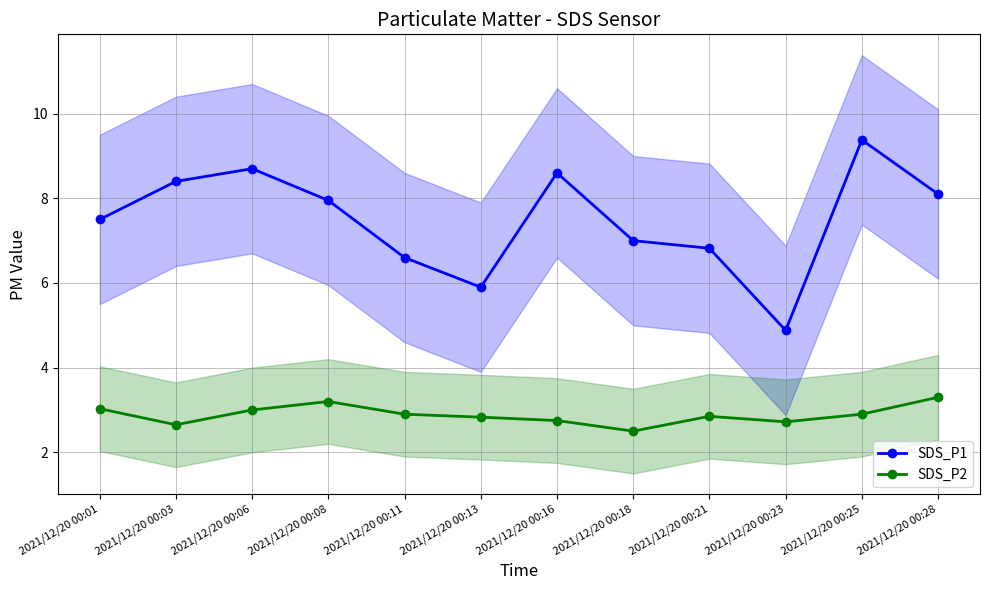

Between 2021/12/20 00:11 and 2021/12/20 00:13, which series saw the biggest shift?

SDS_P1